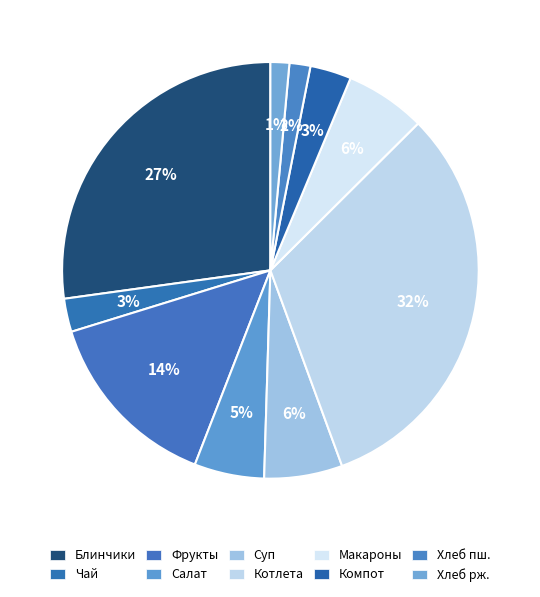

Does any single category account for the majority?

No